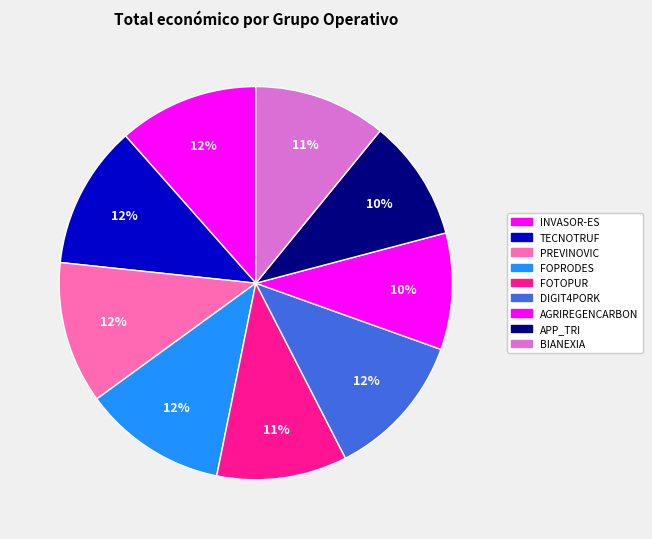

What is the change in value from TECNOTRUF to PREVINOVIC?

-5416